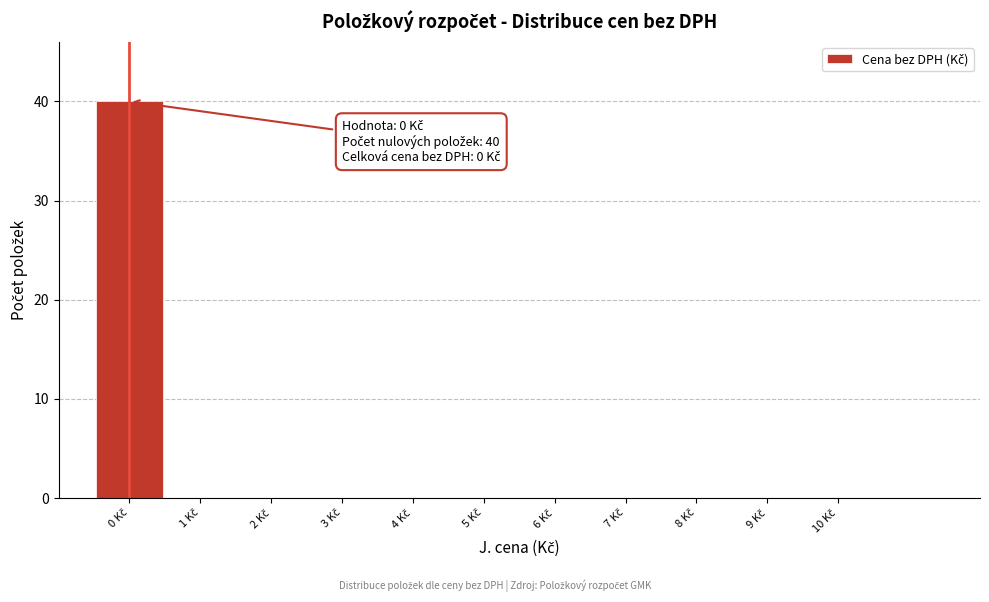

What is the sum of all values?

40